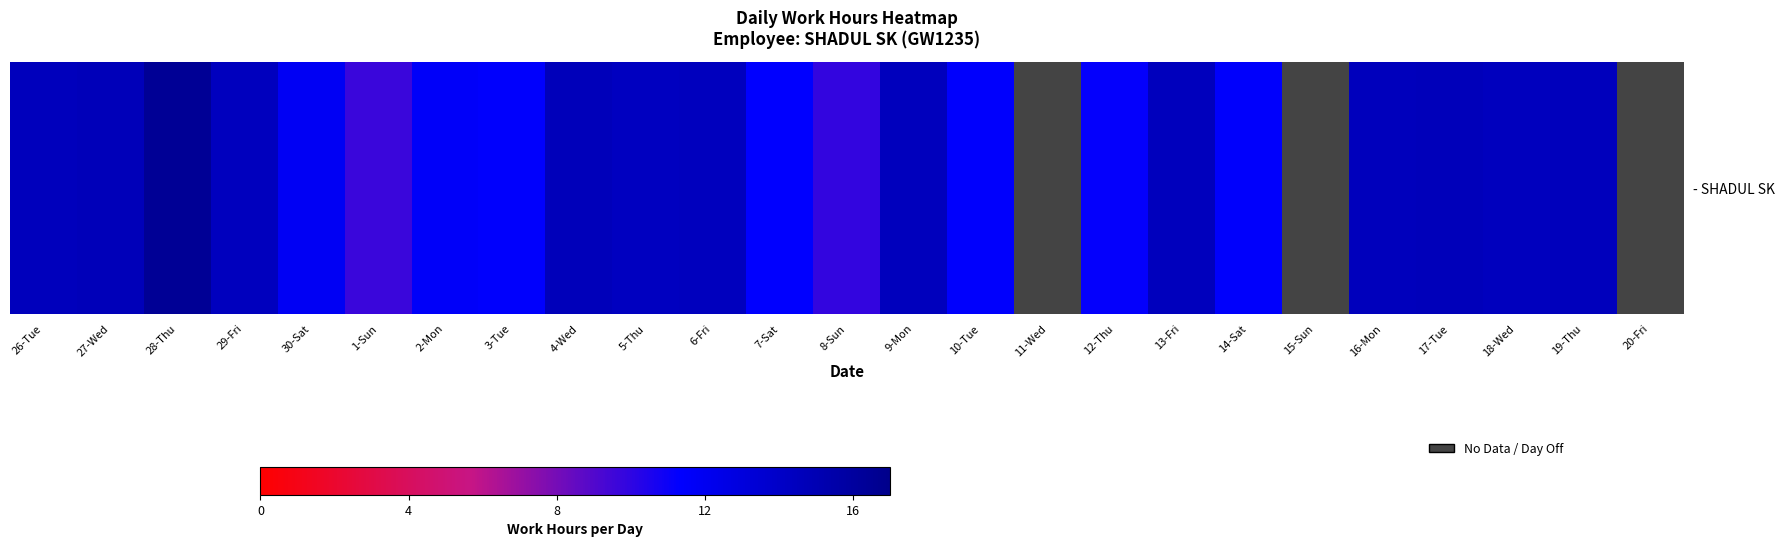

Where is the data nearest to the value 13?

30-Sat